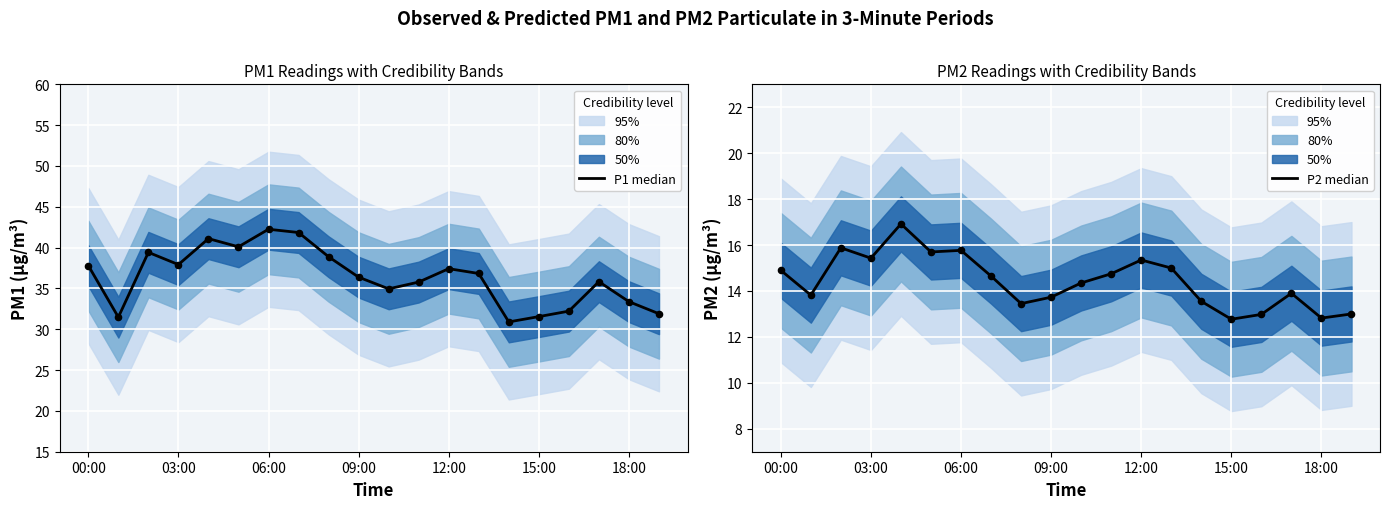

Which series reaches the minimum Y coordinate?

P2 median